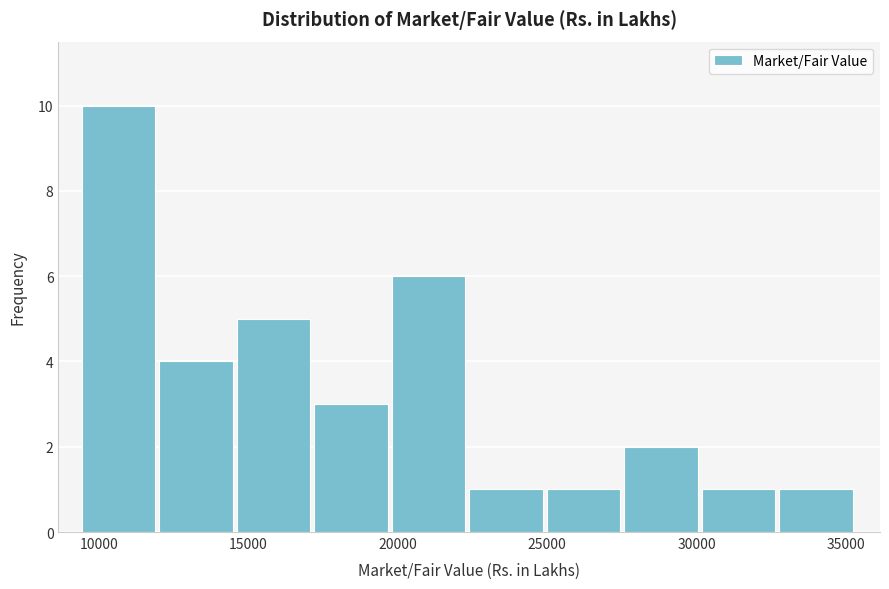

Reading left to right, list every bar in this chart as the range it spans on the x-axis followed by its height. Neither the bar edges nor the heights are printed on the chart, so give them approximately, as read against the axes.

9500 to 12000: 10
12000 to 14500: 4
14500 to 17000: 5
17000 to 20000: 3
20000 to 22500: 6
22500 to 25000: 1
25000 to 27500: 1
27500 to 30000: 2
30000 to 33000: 1
33000 to 35500: 1